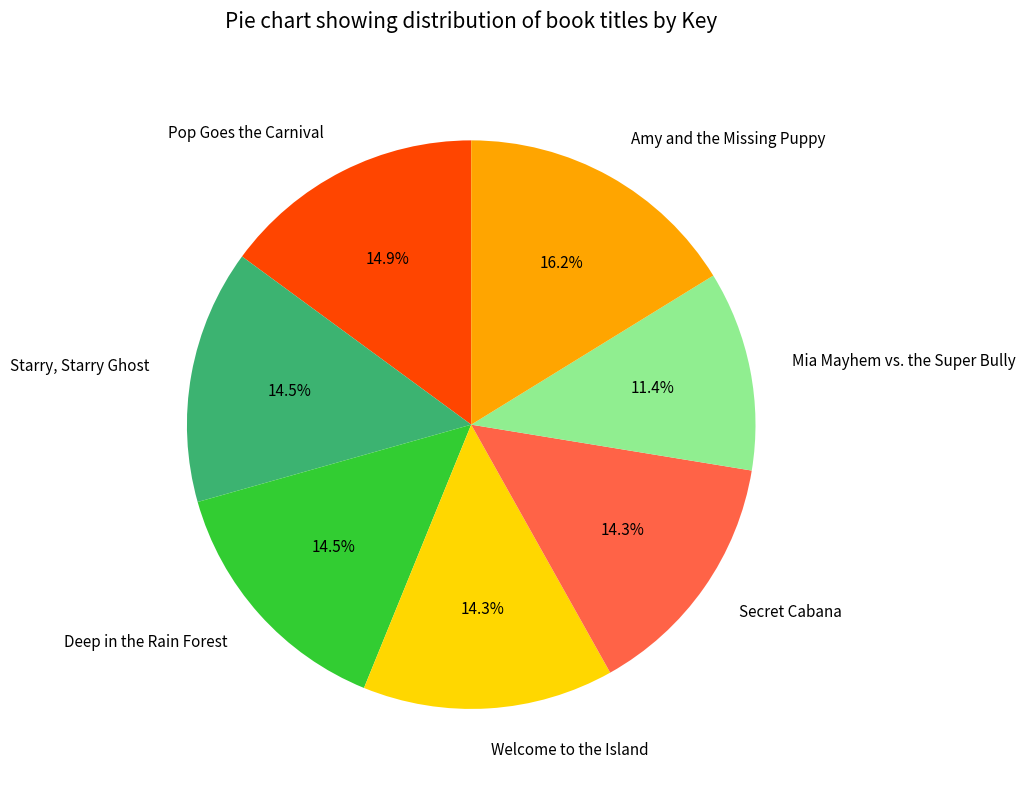

Combined, what portion of the pie is Mia Mayhem vs. the Super Bully and Secret Cabana?

25.7%